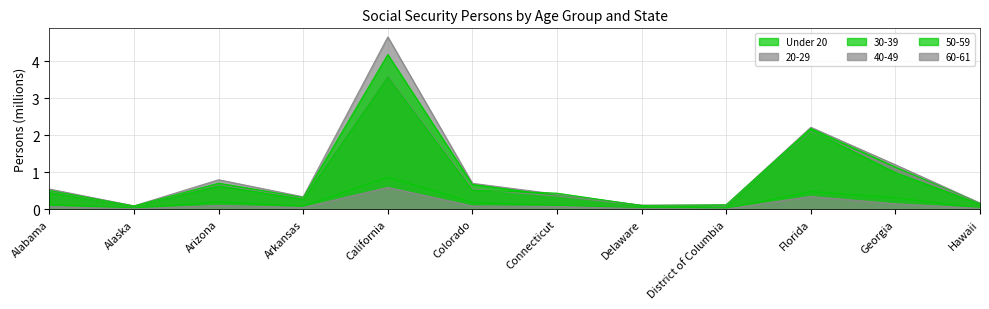

What is the value of the 30-39 point at the 4th from the left?

0.3